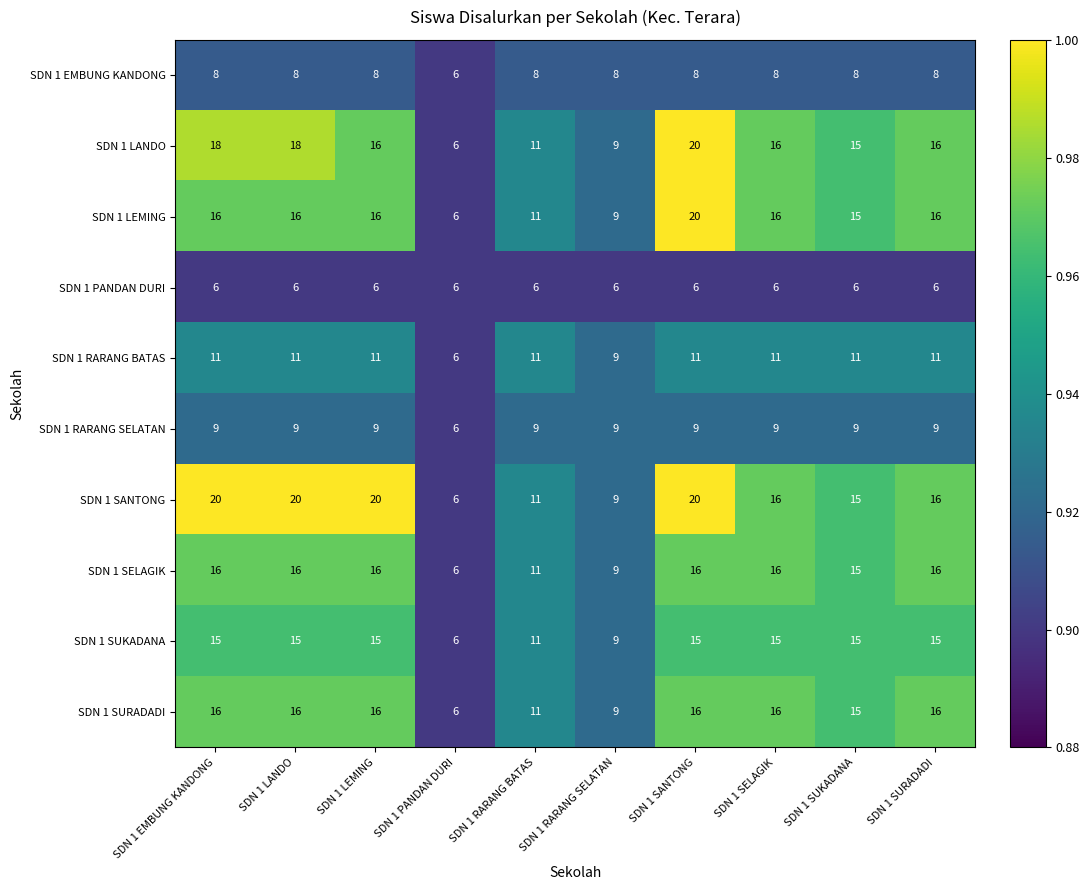

Count the SDN 1 SURADADI values in the range 11 to 16.

8